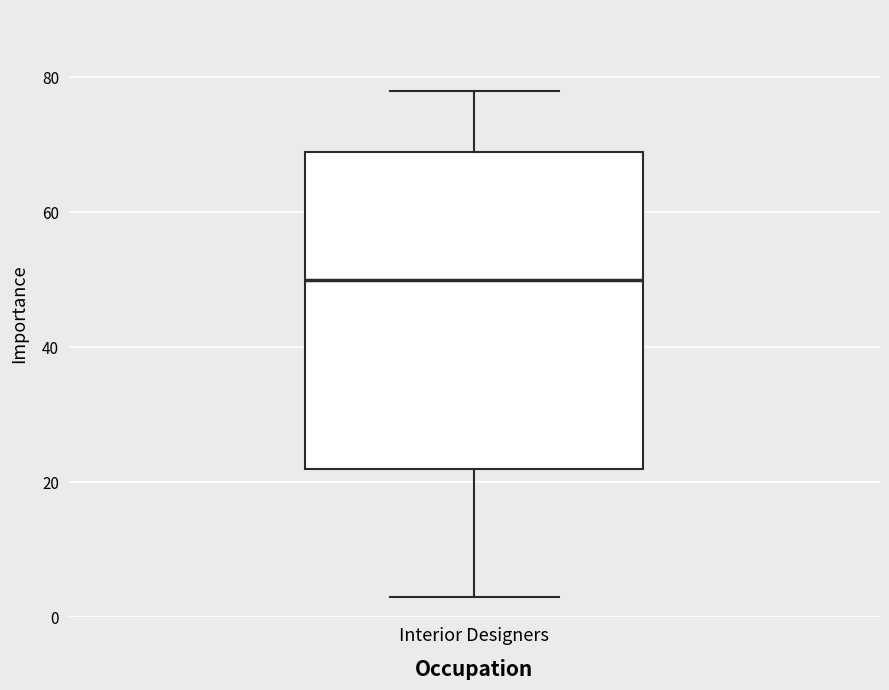

Where is the upper edge of the box for Interior Designers on the y-axis? The values are not printed on the chart, so give them approximately, as read against the axis.

70